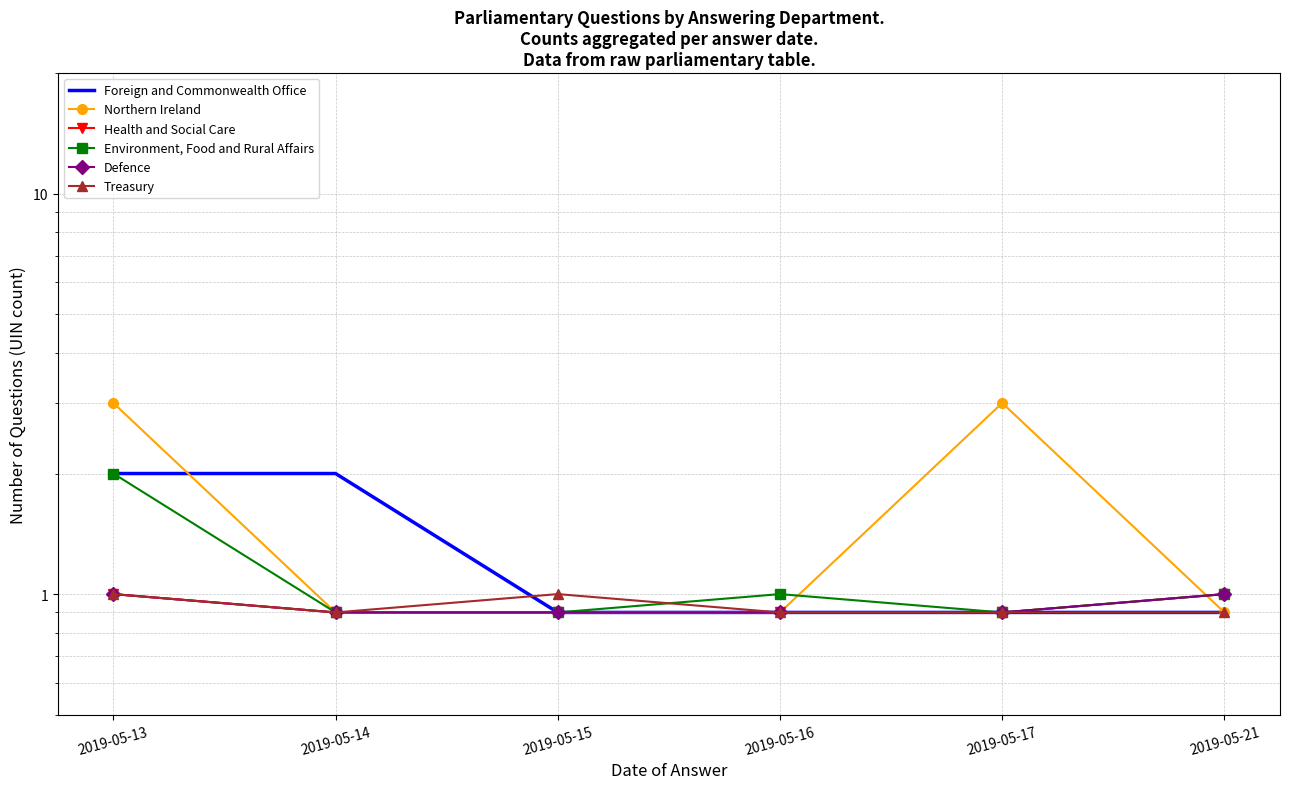

What are all the series names shown in the legend?

Foreign and Commonwealth Office, Northern Ireland, Health and Social Care, Environment, Food and Rural Affairs, Defence, Treasury